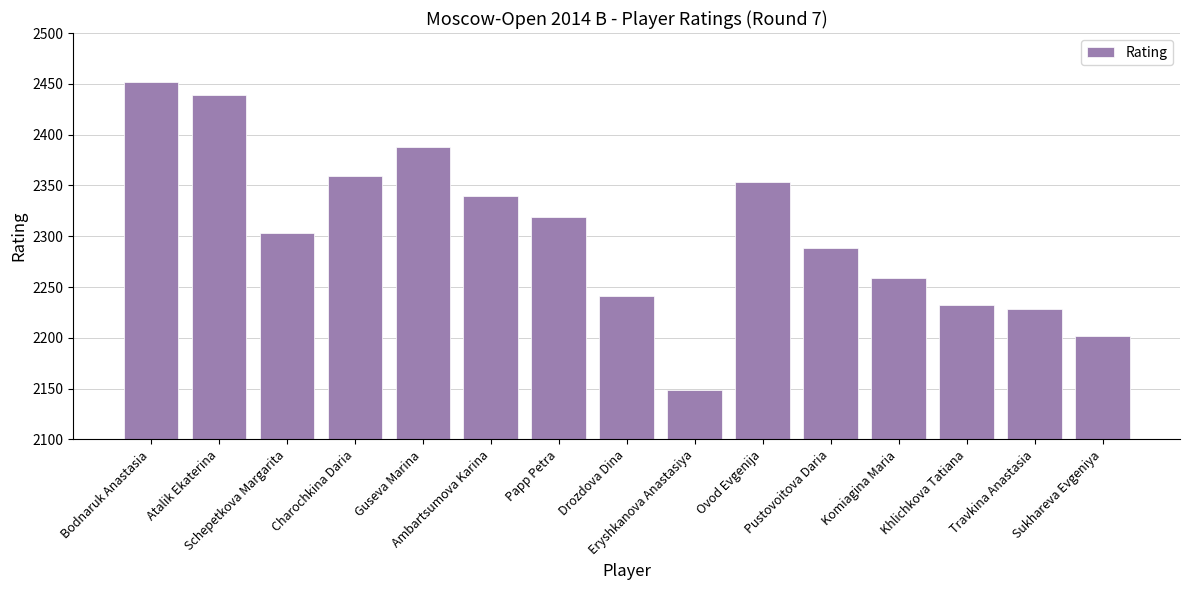

Is it true that the value at Ambartsumova Karina is 3898?

False